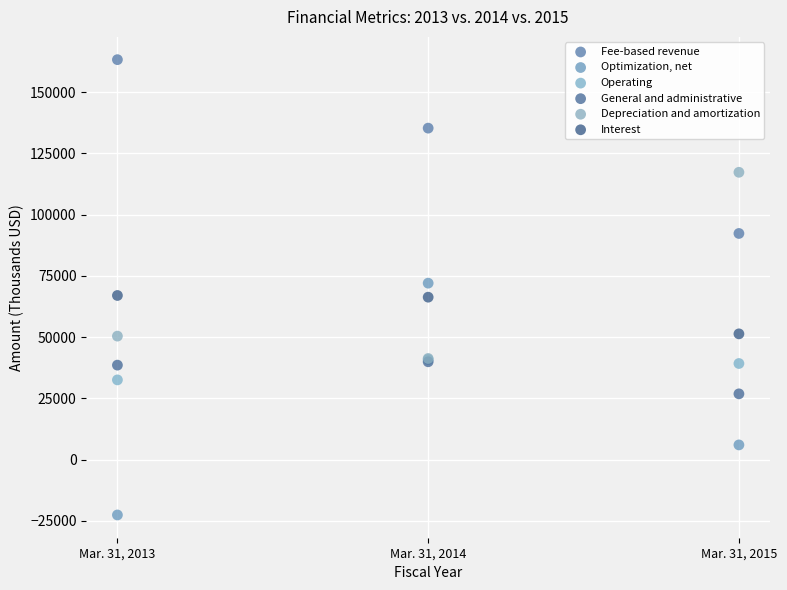

In the Depreciation and amortization series, what Y value is closest to 79304?

50409